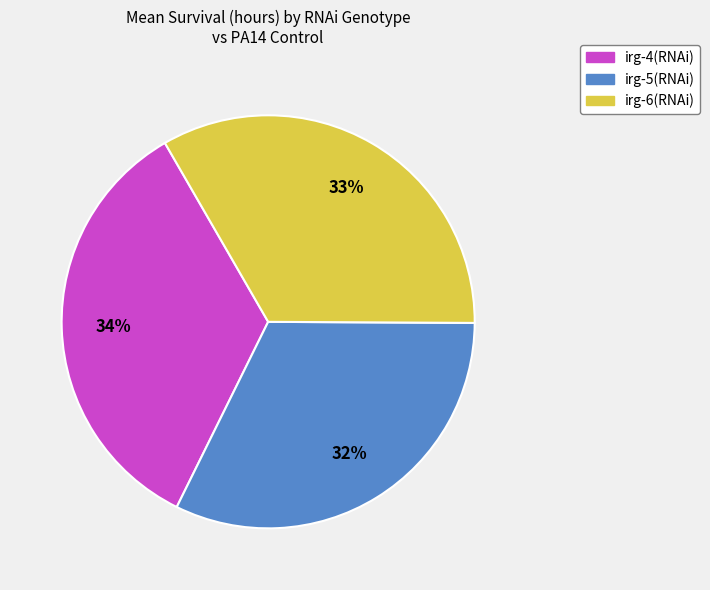

Count the number of slices in the pie.

3